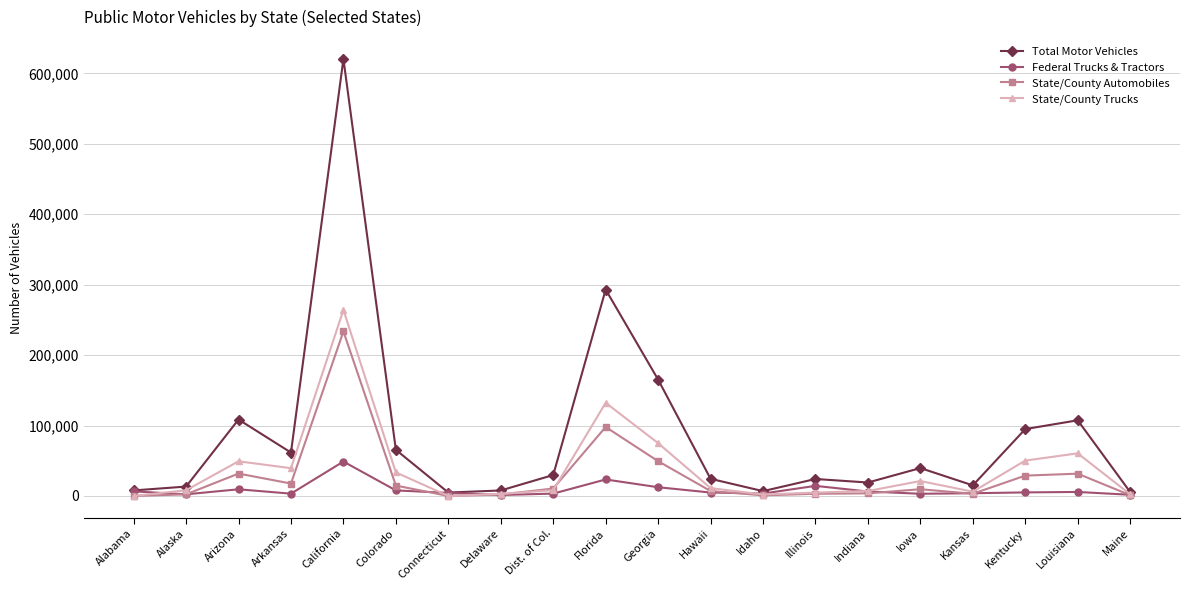

True or false: State/County Trucks and Federal Trucks & Tractors intersect in this chart.

True